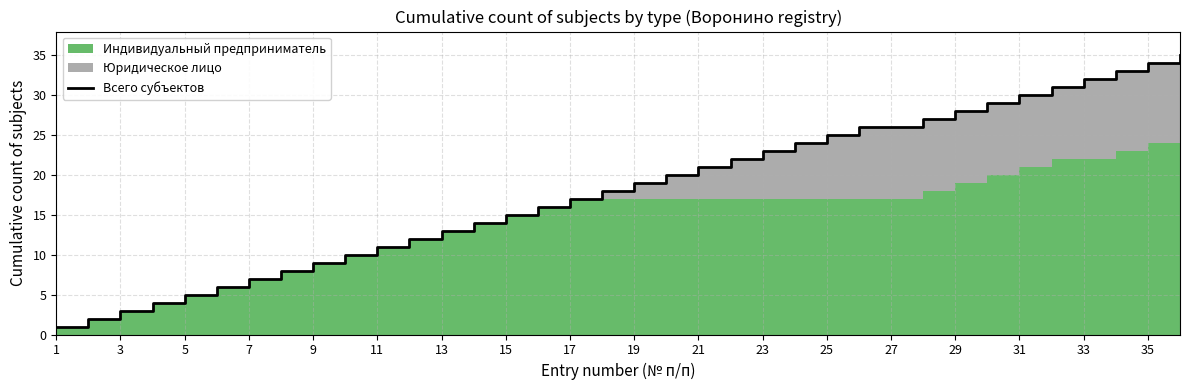

Reading right to left, what are all the values shown in this chart?

35	34	33	32	31	30	29	28	27	26	26	25	24	23	22	21	20	19	18	17	16	15	14	13	12	11	10	9	8	7	6	5	4	3	2	1